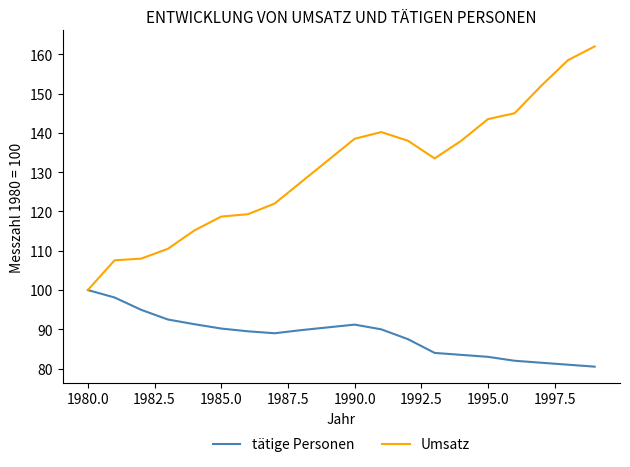

List the series in order of their peak value, lowest first.

tätige Personen, Umsatz